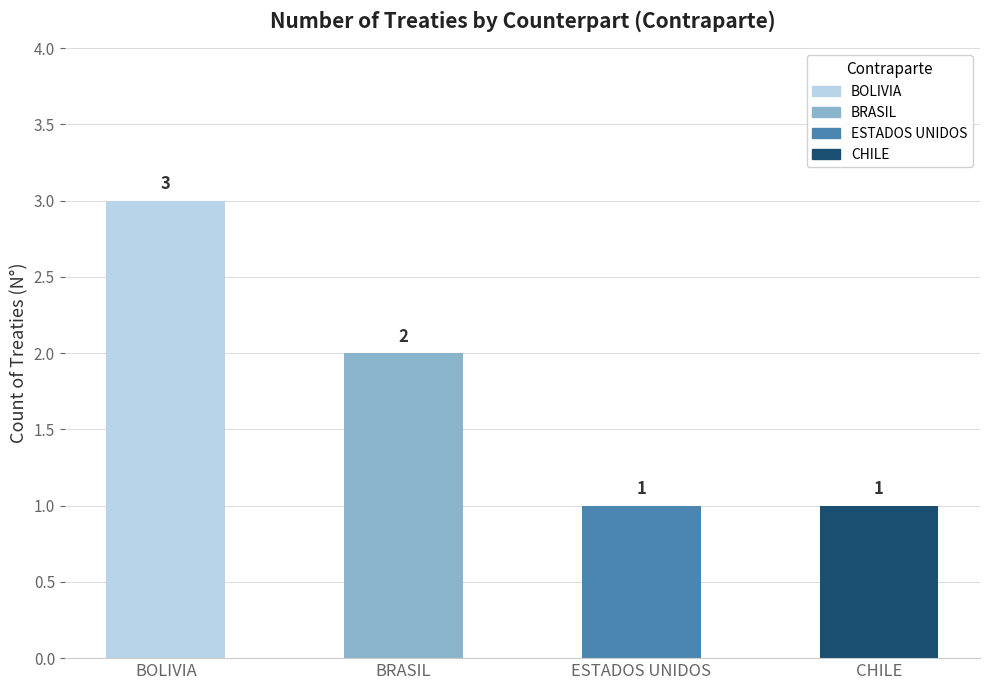

What is the difference between the maximum and minimum values?

2